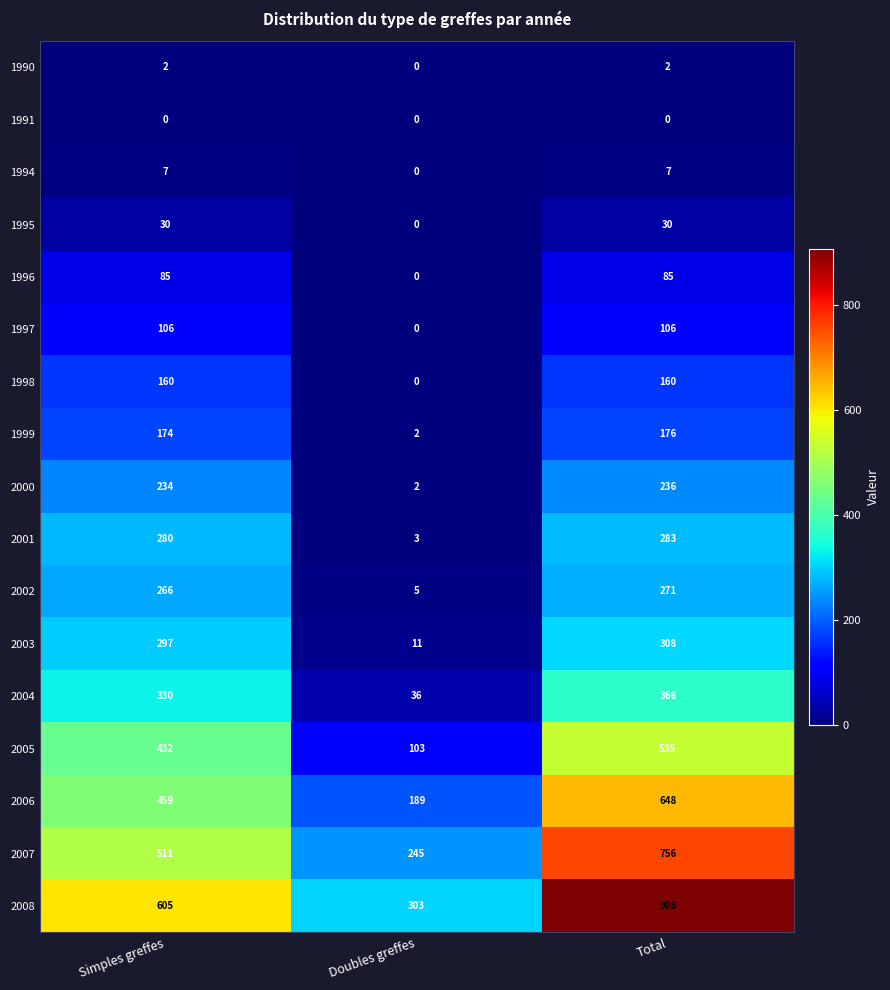

Count the number of data series in this chart.

17